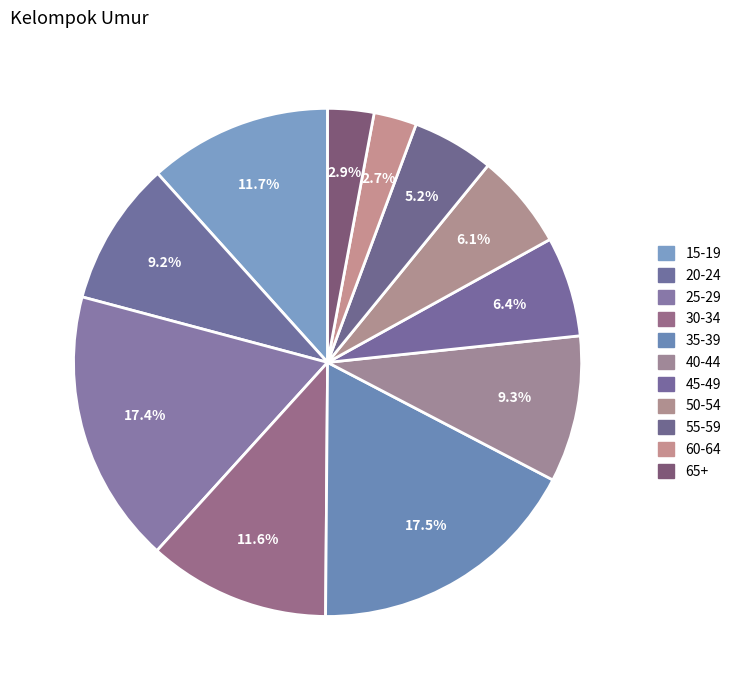

What is the ratio of the value at 35-39 to the value at 30-34?

1.5